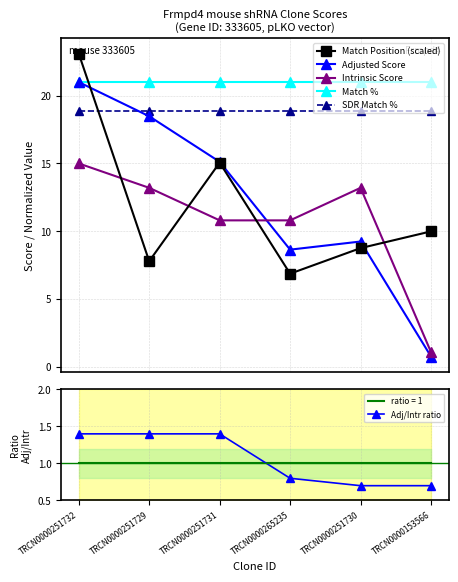

What are all the series names shown in the legend?

Match Position (scaled), Adjusted Score, Intrinsic Score, Match %, SDR Match %, Adj/Intr ratio